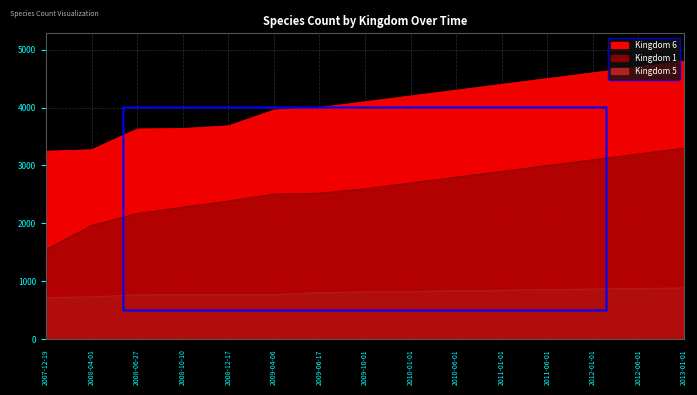

The 5 series shows 880 at 2012-06-01. True or false?

True